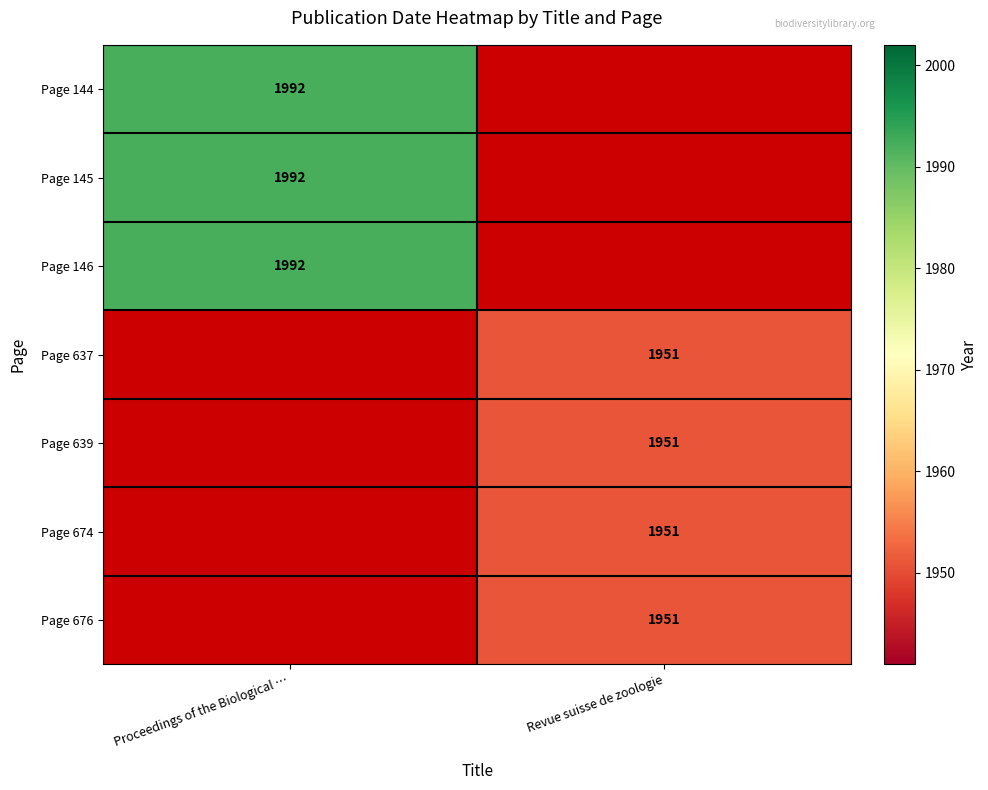

The value of Page 674 at Revue suisse de zoologie is 3212.0. True or false?

False